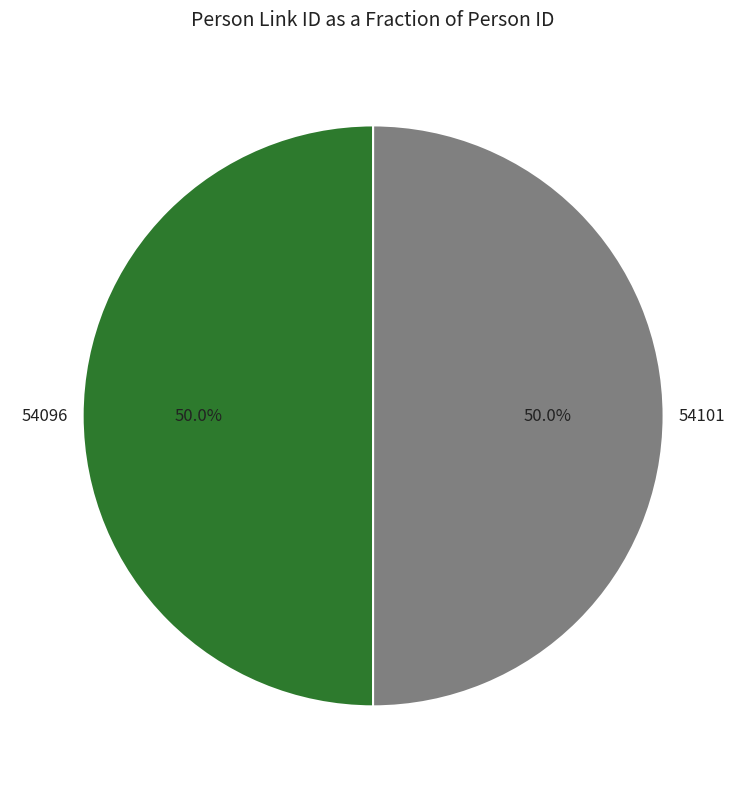

The 54096 slice represents 35% of the pie. True or false?

False